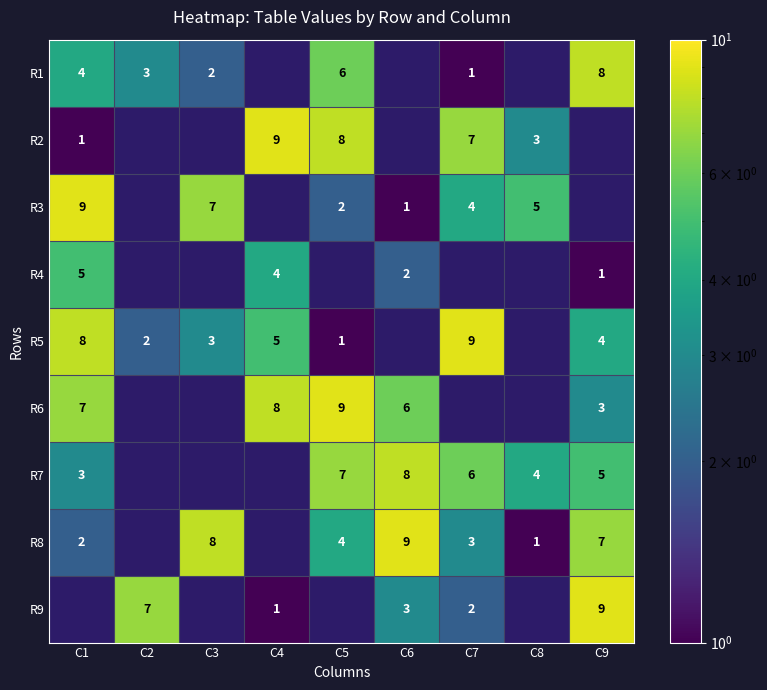

Is the value of R3 at C5 greater than the value of R1 at C1?

No